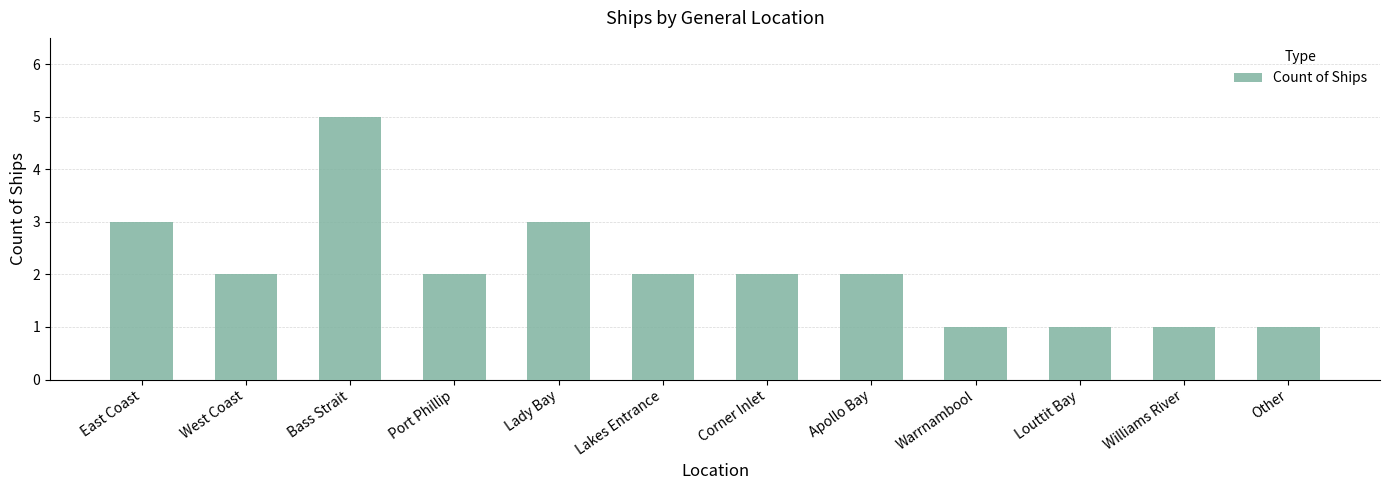

What is the maximum value shown in the chart?

5